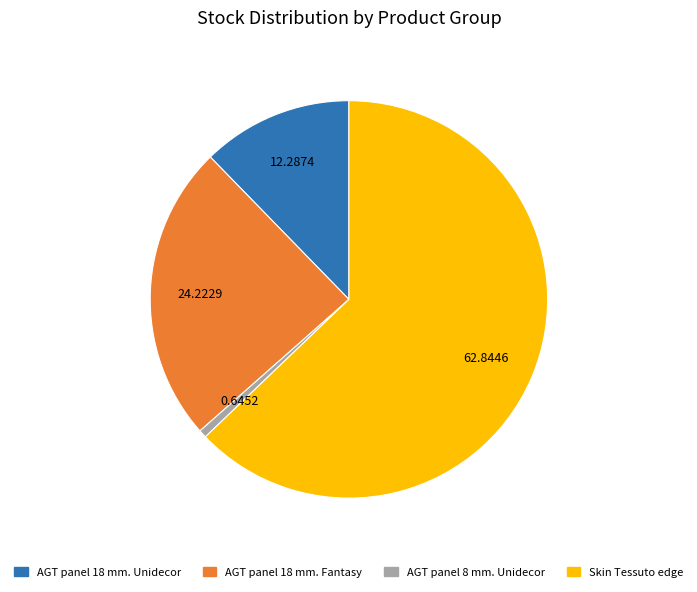

Is there any slice that represents more than half of the pie?

Yes